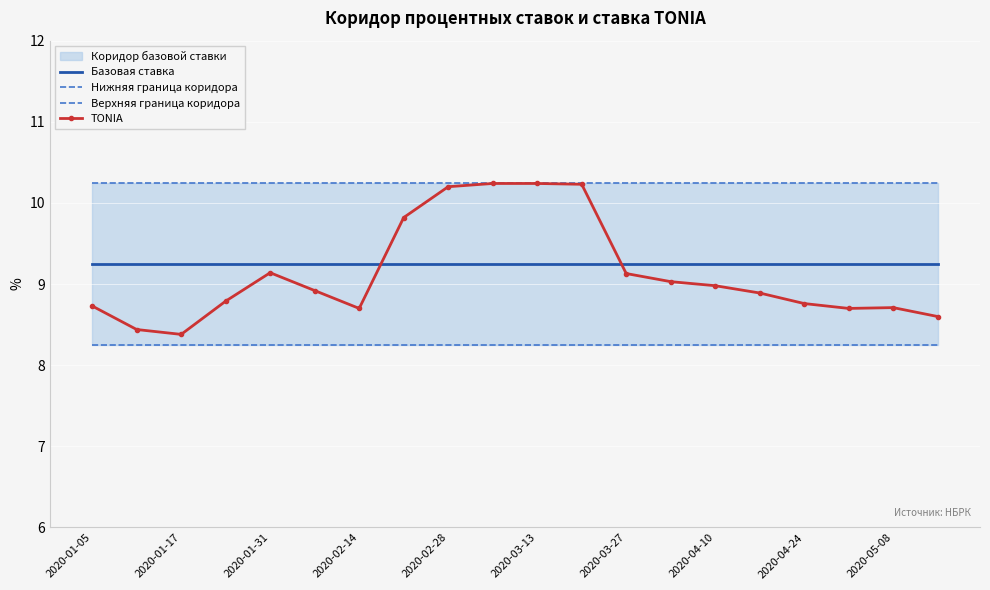

True or false: TONIA has a value of 10.2 at 2020-02-28.

True